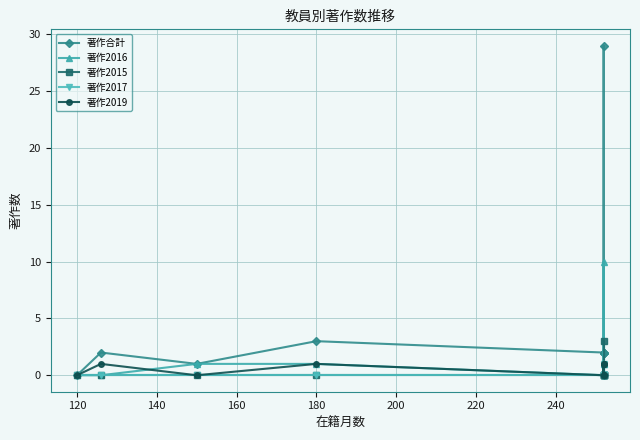

True or false: 著作2019 and 著作2016 cross at least once.

True